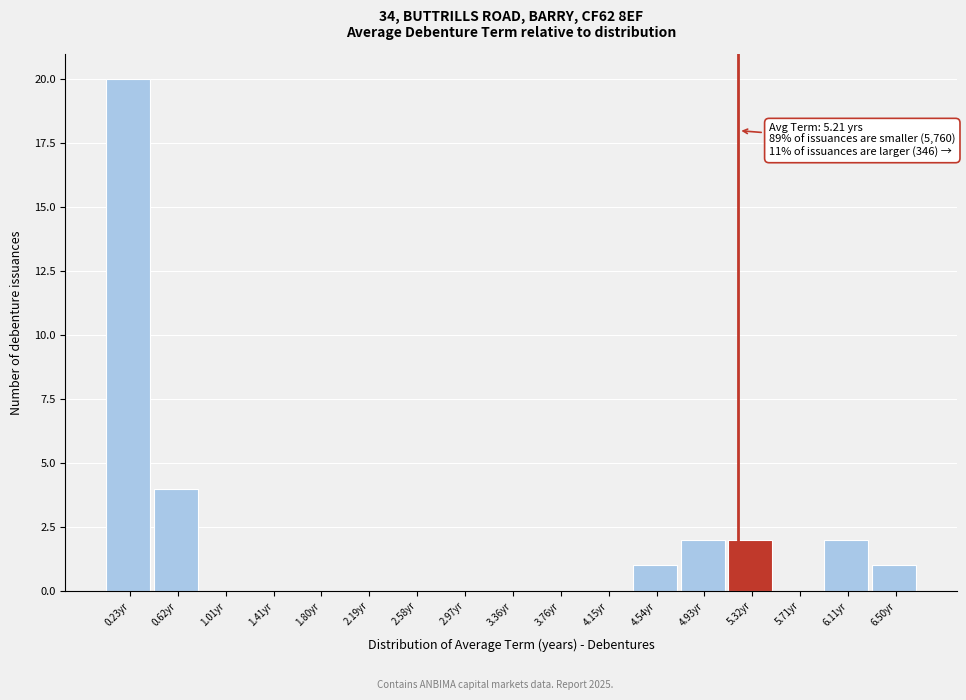

Over which range of the x-axis is the bar tallest?

0.05 to 0.45